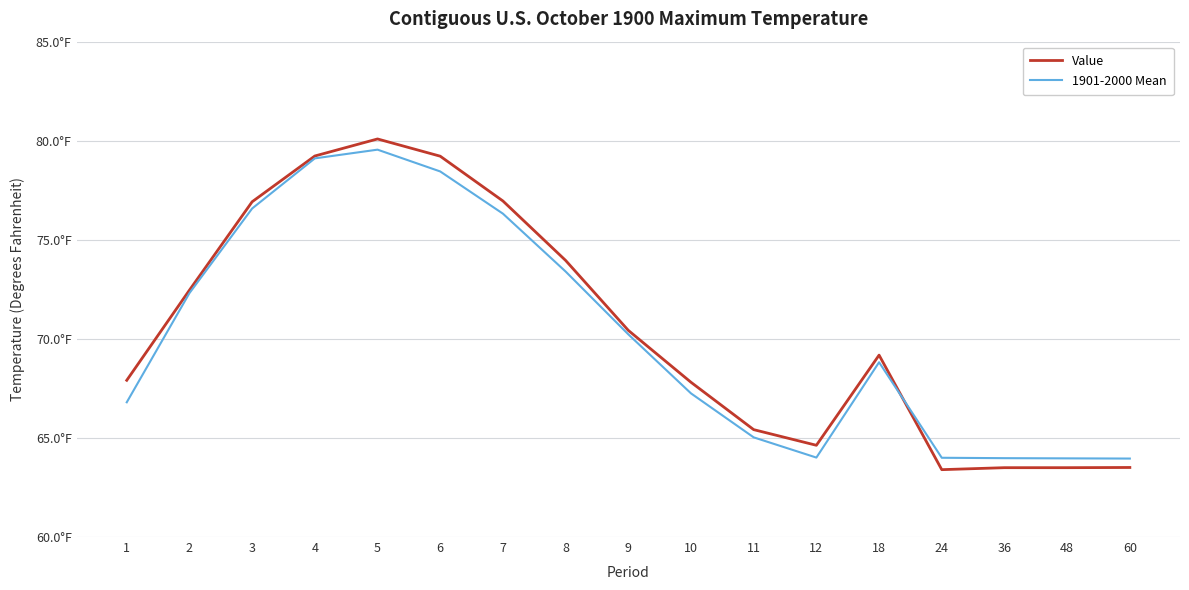

List the labels in order of Value value, largest first.

5, 4, 6, 7, 3, 8, 2, 9, 18, 1, 10, 11, 12, 60, 36, 48, 24